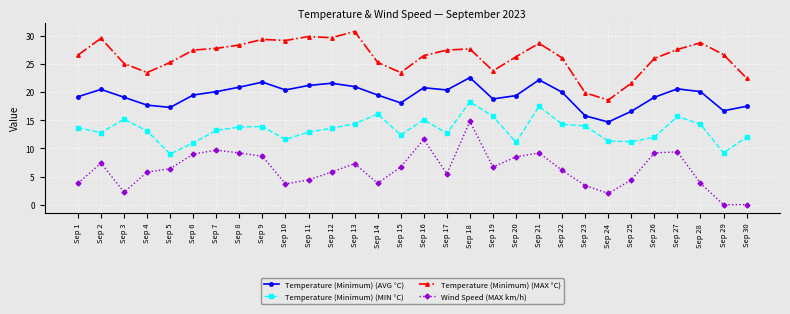

Between Sep 4 and Sep 20, which series saw the biggest shift?

Temperature (Minimum) (MAX °C)